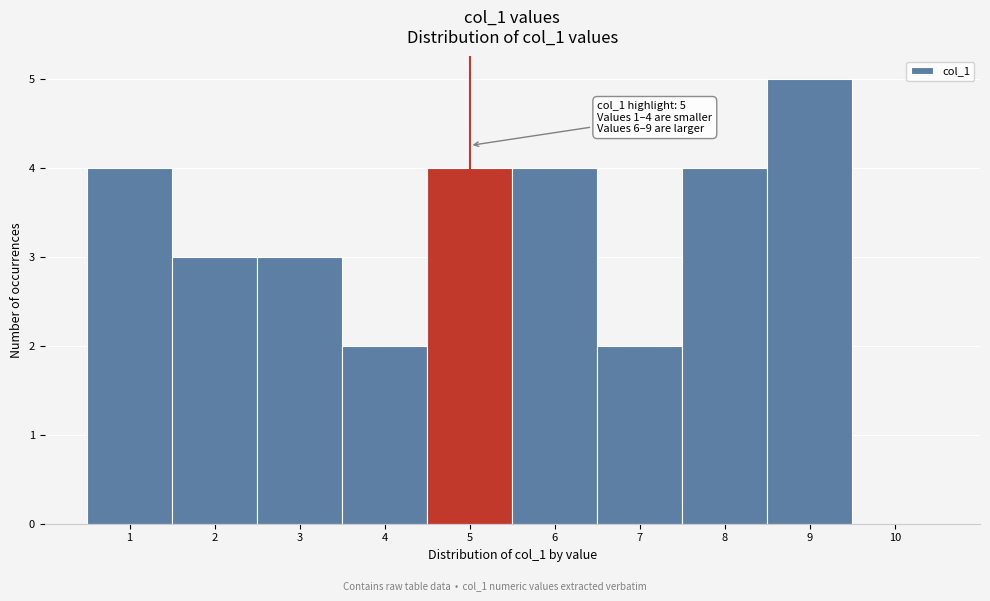

Over which range of the x-axis is the bar tallest?

8.5 to 9.5